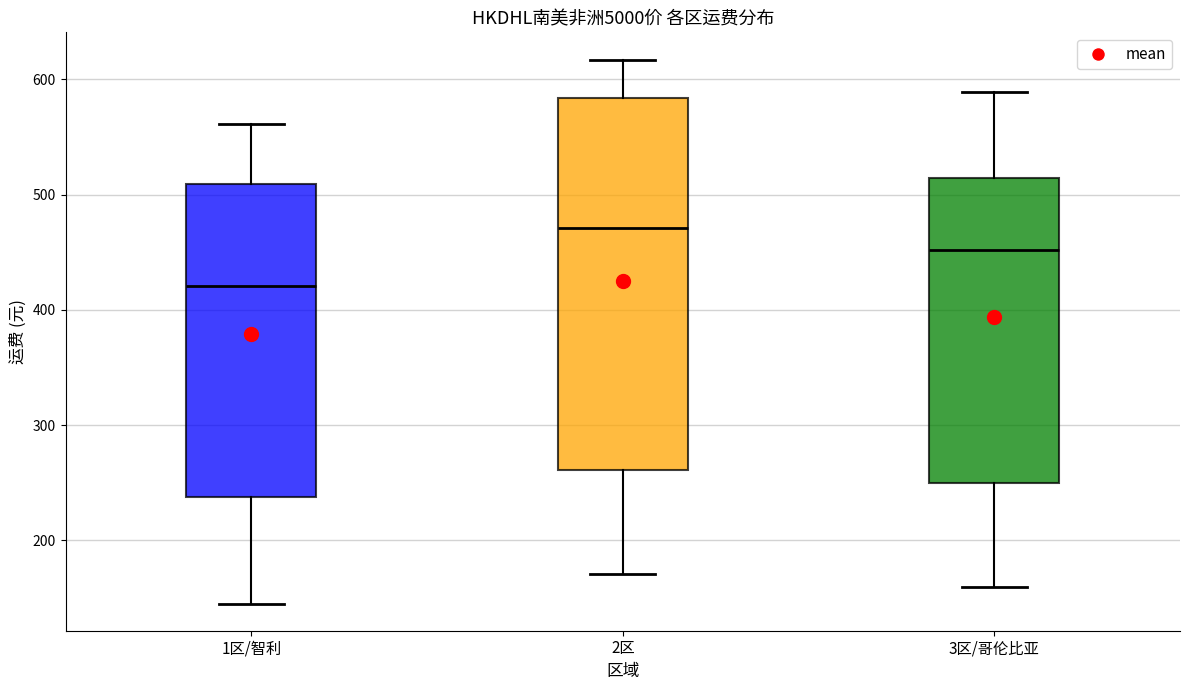

Which box has the highest median line?

2区